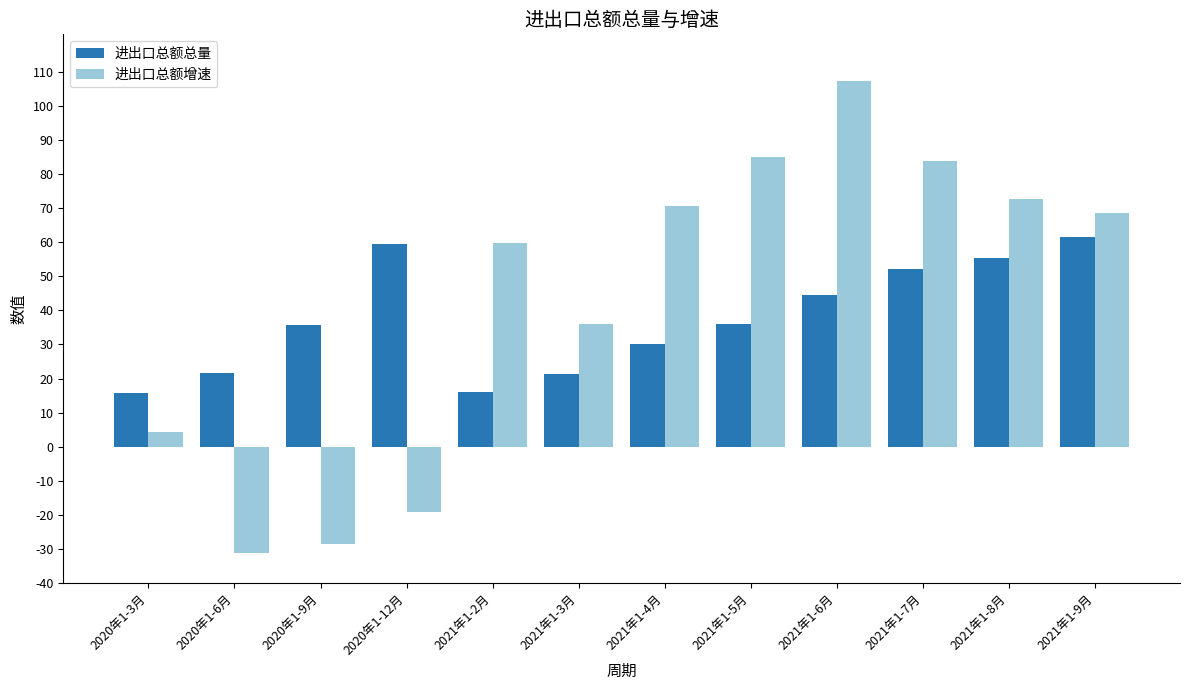

Count the number of categories in the chart.

12